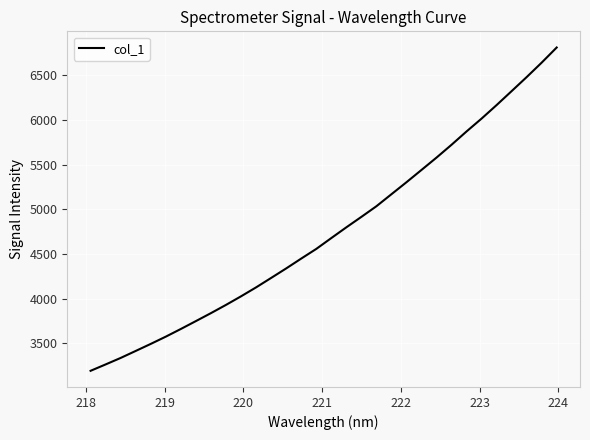

What is the minimum value shown in the chart?

3194.4